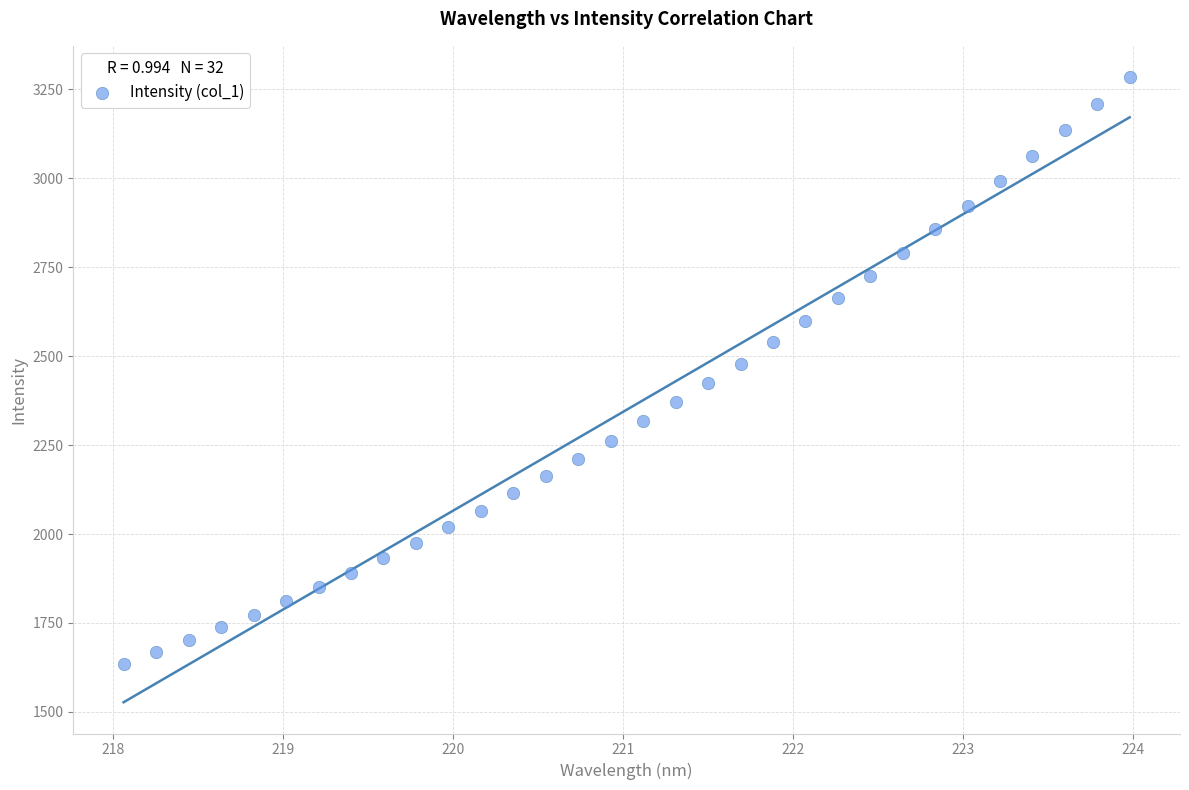

What is the range of X values (max minus min)?

5.9